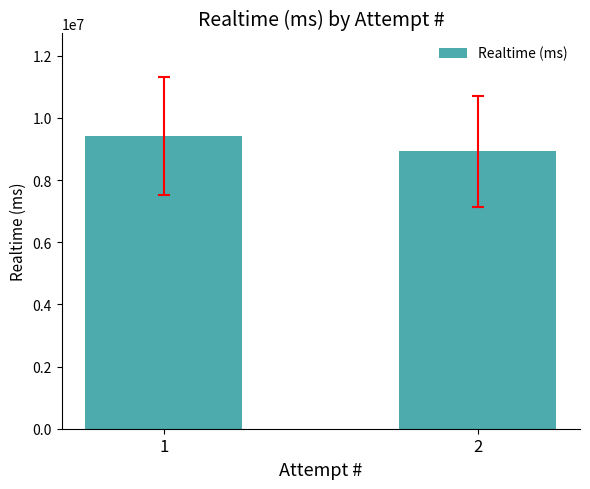

What is the smallest value displayed?

8933834